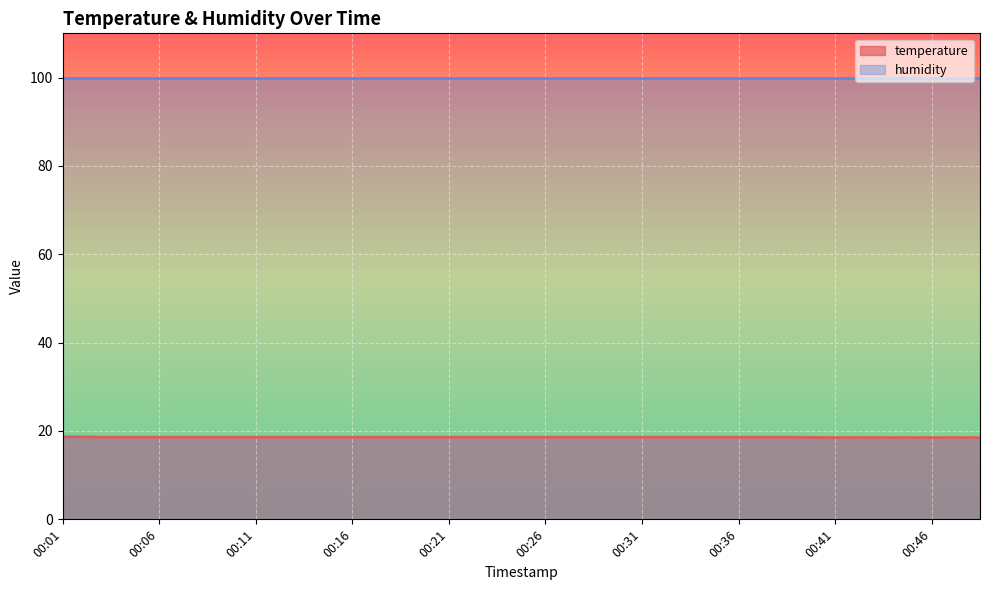

Which label corresponds to the smallest value in the chart?

00:41